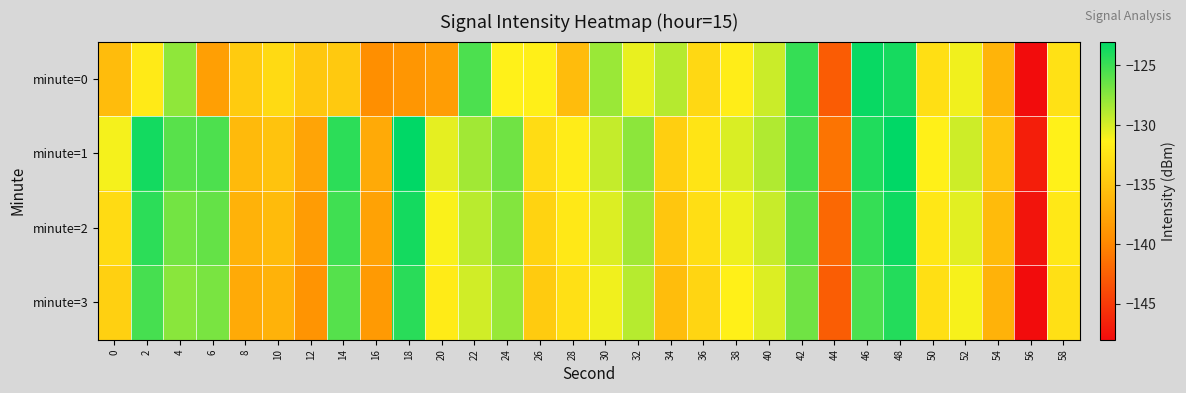

Reading left to right, transcribe all the data shown in this chart.

minute=0: 0=-135.7	2=-132.0	4=-127.7	6=-138.1	8=-134.5	10=-133.3	12=-134.8	14=-134.7	16=-139.4	18=-138.8	20=-138.3	22=-125.5	24=-131.4	26=-131.6	28=-135.7	30=-128.1	32=-130.7	34=-128.9	36=-133.4	38=-131.8	40=-129.6	42=-124.8	44=-142.8	46=-123.3	48=-123.8	50=-132.8	52=-130.9	54=-136.4	56=-148.0	58=-132.8
minute=1: 0=-131.0	2=-123.6	4=-125.9	6=-125.6	8=-135.9	10=-135.1	12=-137.7	14=-124.5	16=-137.2	18=-123.0	20=-130.5	22=-128.3	24=-126.7	26=-133.1	28=-131.8	30=-129.4	32=-127.6	34=-134.2	36=-132.5	38=-130.1	40=-128.8	42=-125.3	44=-141.2	46=-124.1	48=-122.9	50=-131.5	52=-129.7	54=-135.1	56=-146.8	58=-131.4
minute=2: 0=-133.2	2=-124.5	4=-126.8	6=-126.3	8=-136.5	10=-135.8	12=-138.3	14=-125.1	16=-137.8	18=-123.7	20=-131.2	22=-129.1	24=-127.3	26=-133.8	28=-132.1	30=-130.2	32=-128.3	34=-134.9	36=-133.0	38=-130.8	40=-129.5	42=-126.0	44=-142.0	46=-124.8	48=-123.5	50=-132.2	52=-130.4	54=-135.8	56=-147.5	58=-132.1
minute=3: 0=-134.1	2=-125.3	4=-127.5	6=-127.0	8=-137.2	10=-136.5	12=-139.0	14=-125.8	16=-138.5	18=-124.4	20=-131.9	22=-129.8	24=-128.0	26=-134.5	28=-132.8	30=-130.9	32=-129.0	34=-135.6	36=-133.7	38=-131.5	40=-130.2	42=-126.7	44=-142.7	46=-125.5	48=-124.2	50=-132.9	52=-131.1	54=-136.5	56=-148.2	58=-132.8